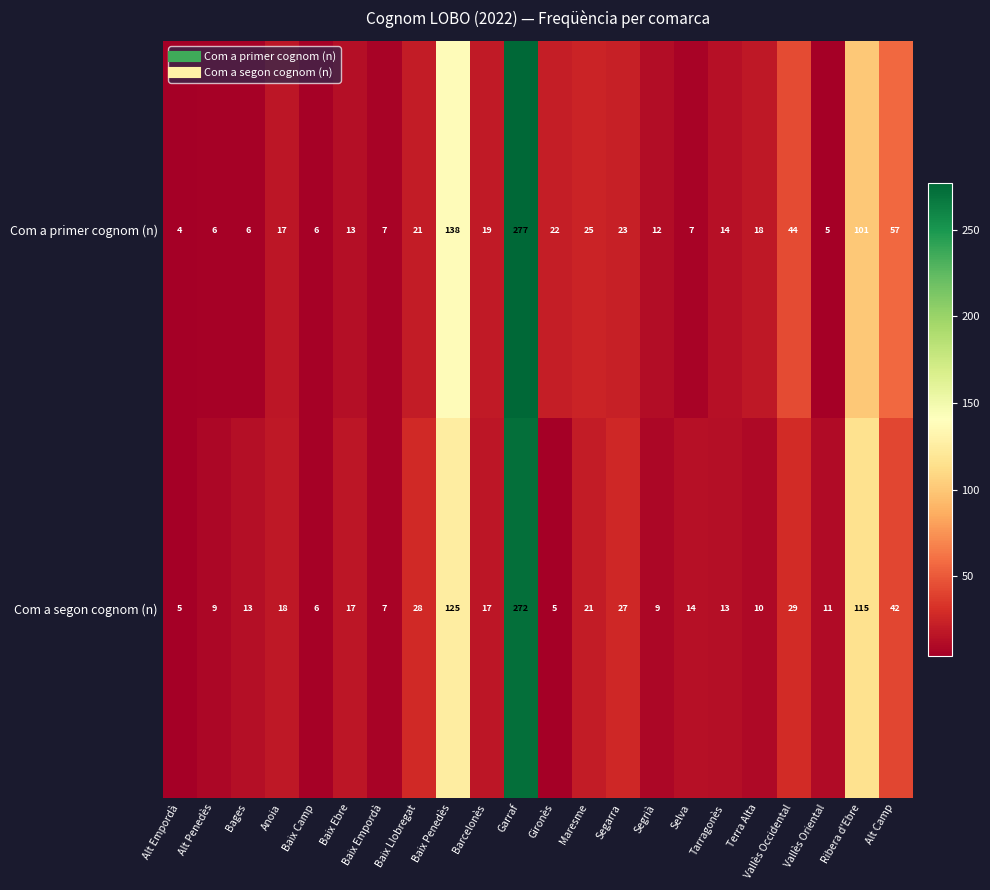

Rank the series by their average value, from lowest to highest.

Com a segon cognom (n), Com a primer cognom (n)